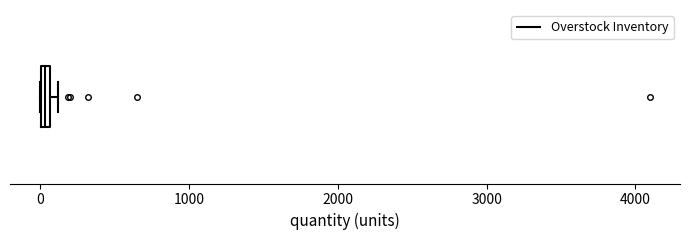

Where is the right edge of the box on the x-axis? The values are not printed on the chart, so give them approximately, as read against the axis.

100